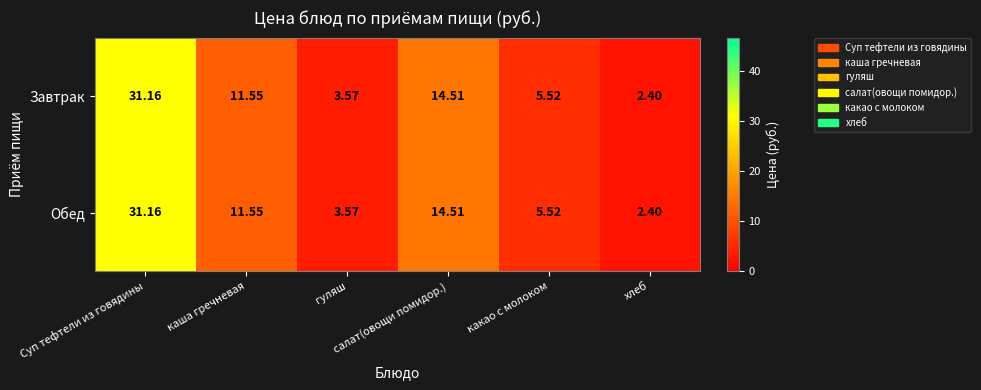

Which has a higher value, какао с молоком or салат(овощи помидор.)?

салат(овощи помидор.)